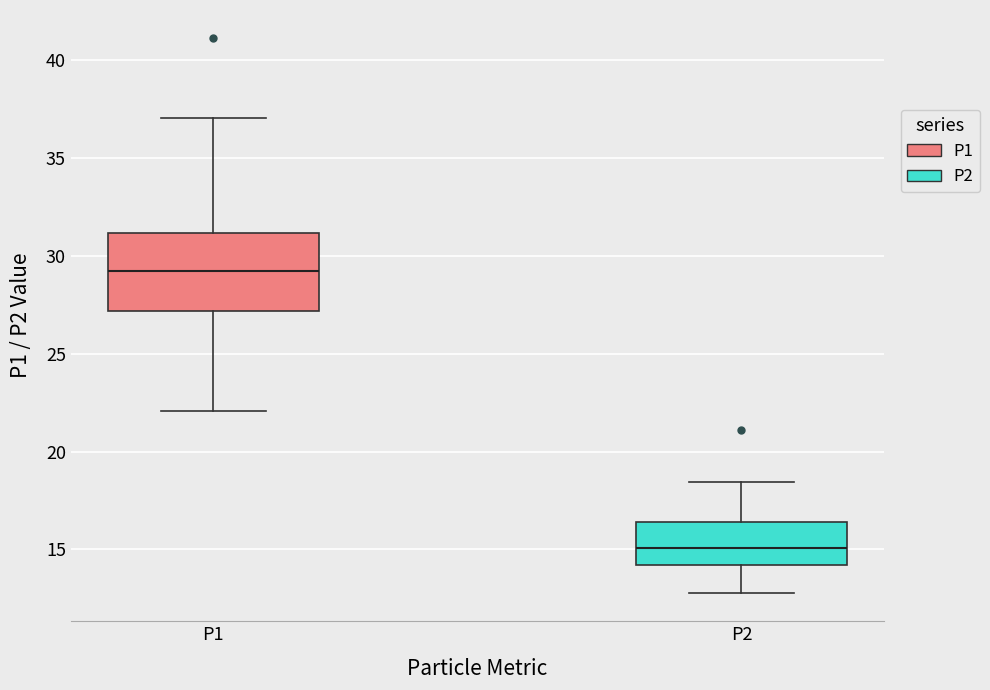

Reading left to right, read every box against the y-axis: the position of its median line, the range the box covers, and the ends of its whiskers. The values are not printed on the chart, so give them approximately, as read against the axis.

P1: median 29.5, box 27.0 to 31.0, whiskers 22.0 to 37.0
P2: median 15.0, box 14.0 to 16.5, whiskers 13.0 to 18.5